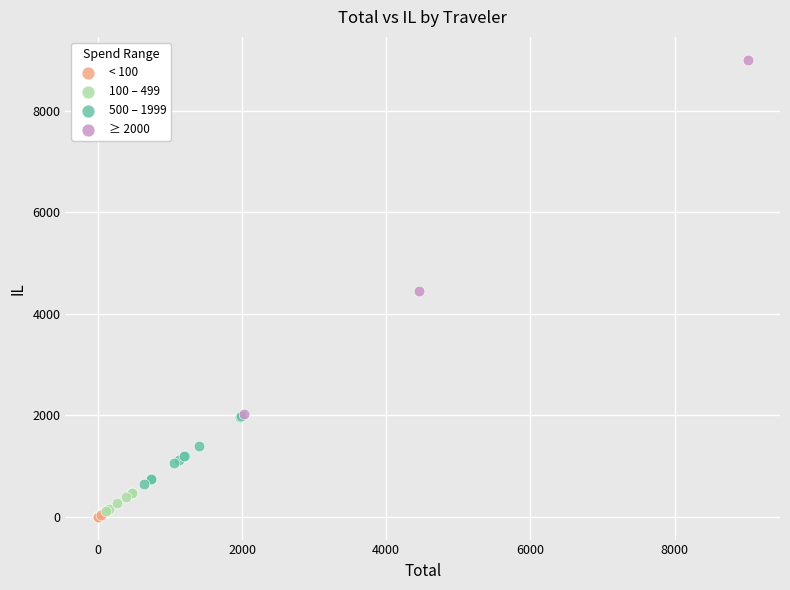

What are all the series names shown in the legend?

< 100, 100 – 499, 500 – 1999, ≥ 2000